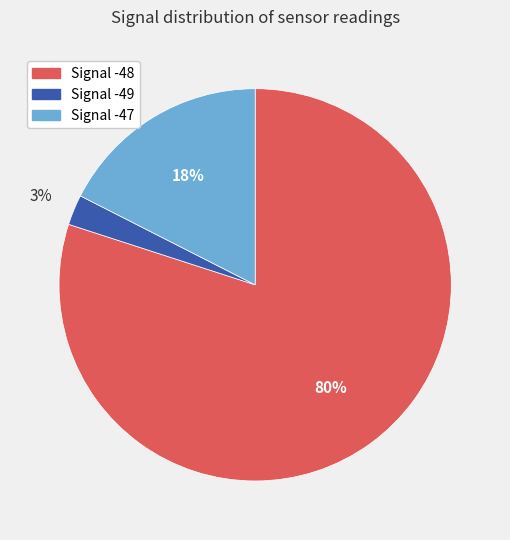

Is there any slice that represents more than half of the pie?

Yes